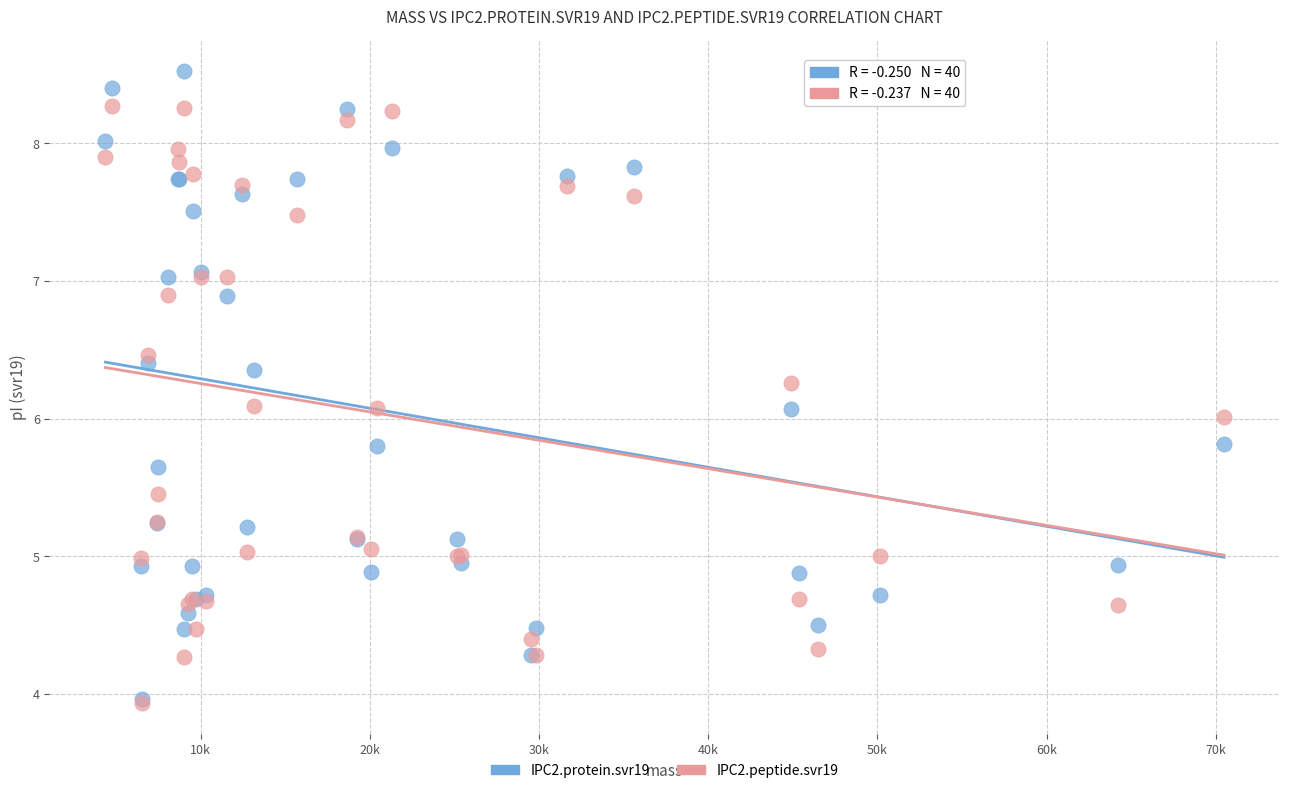

Which series contains the highest Y value?

IPC2.protein.svr19